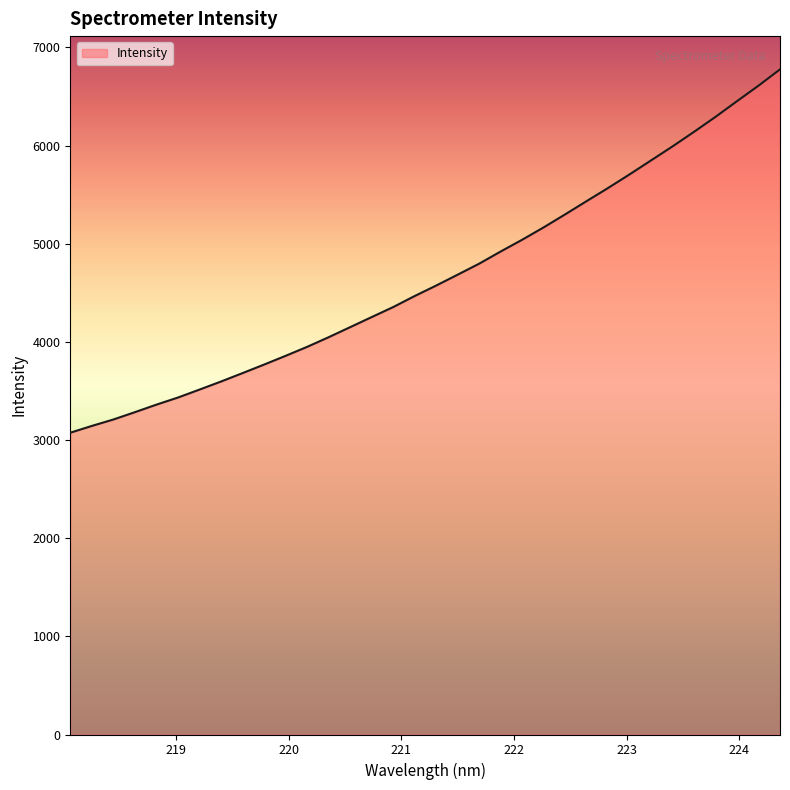

What is the difference between the maximum and minimum values?

3701.7